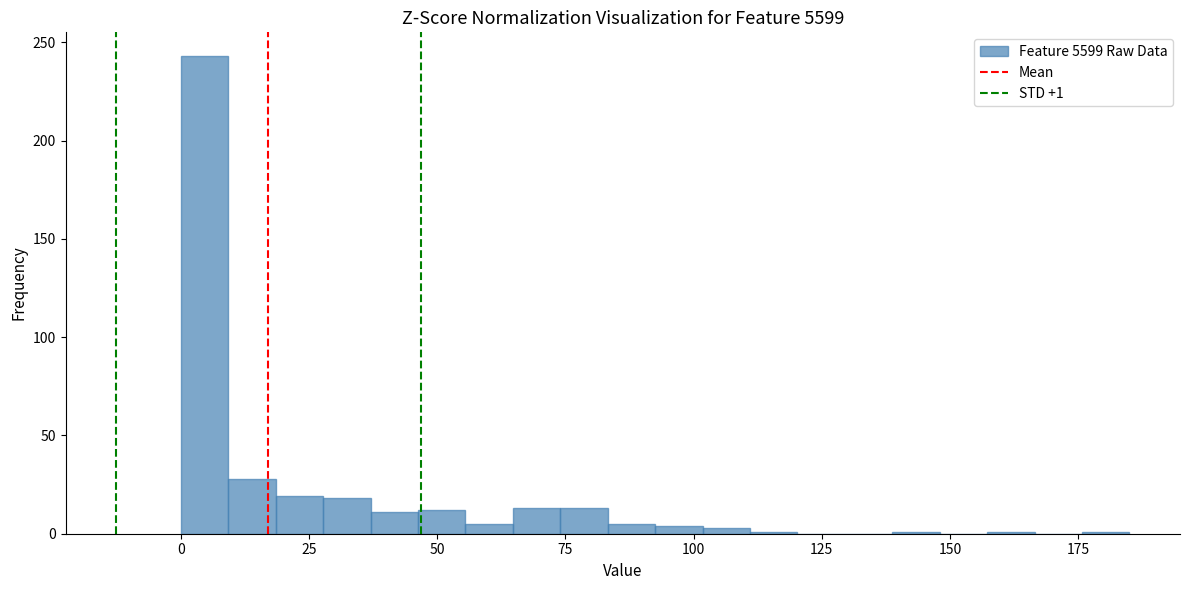

Read against the x-axis, roughly where is the centre of the tallest bar?

5